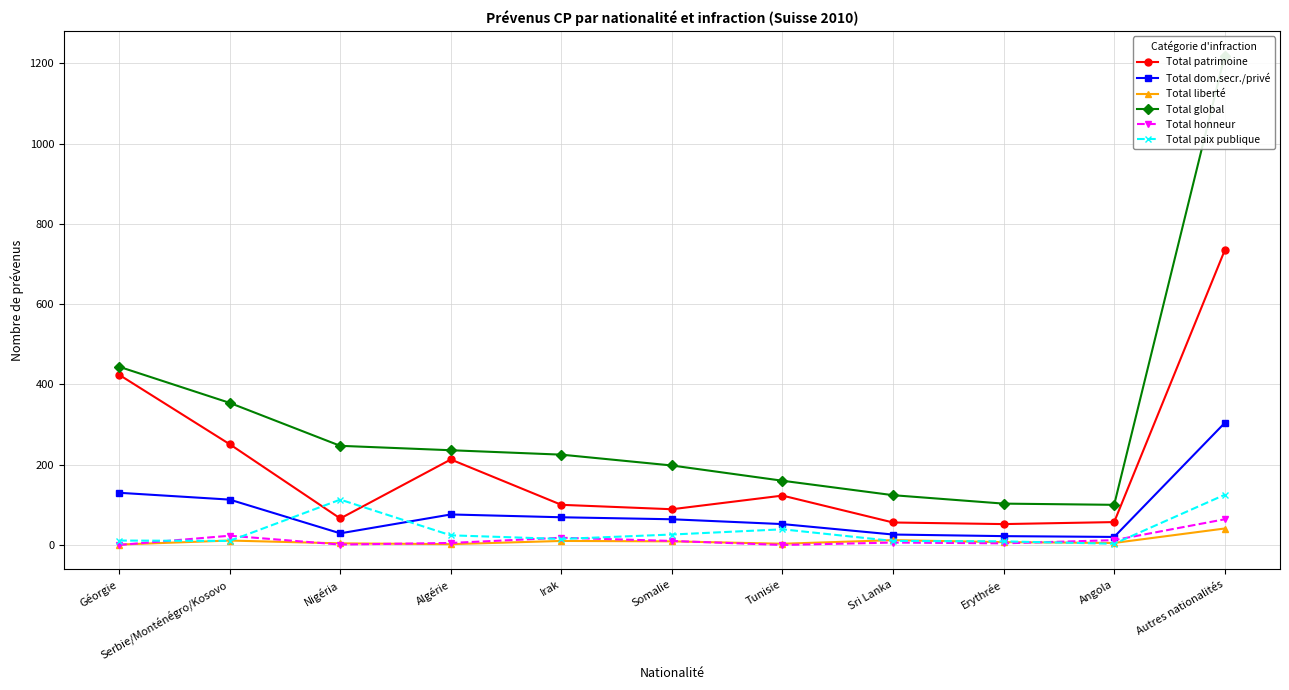

Between Nigéria and Autres nationalités, which series saw the biggest shift?

Total global